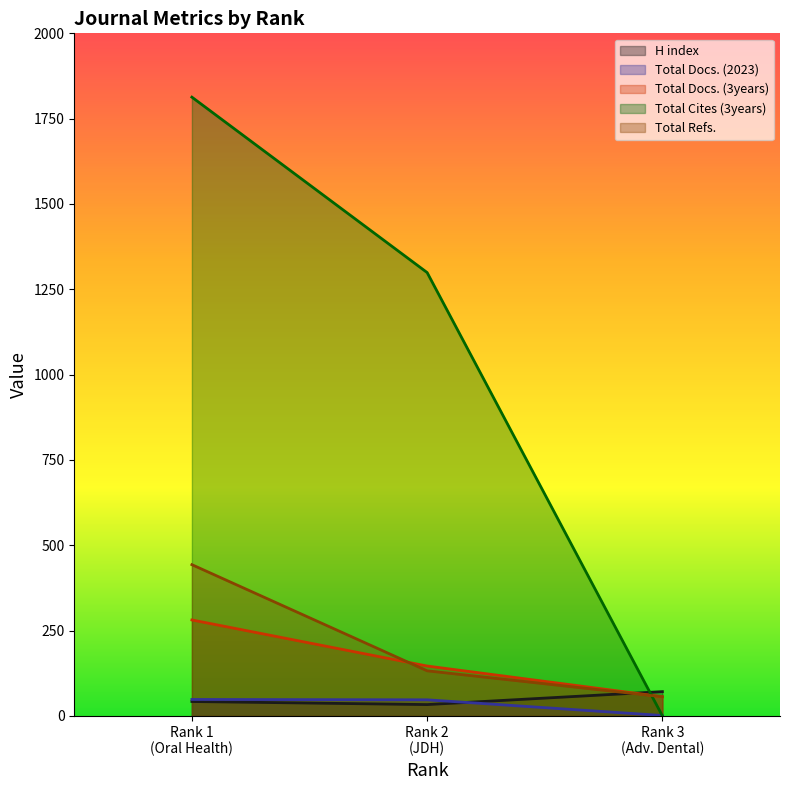

What is the greatest value displayed?

1813